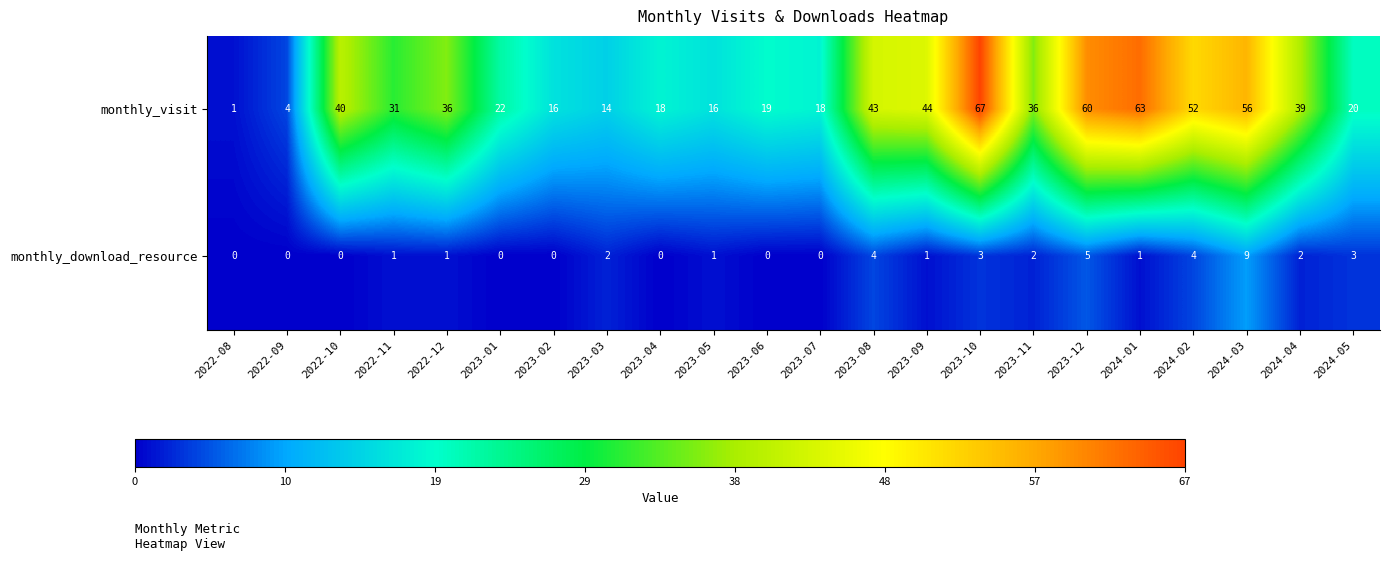

Which series changed the most between 2023-01 and 2023-06?

monthly_visit